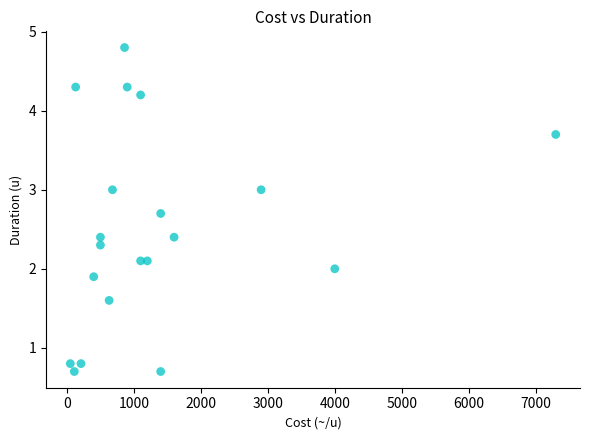

What is the range of Y values (max minus min)?

4.1